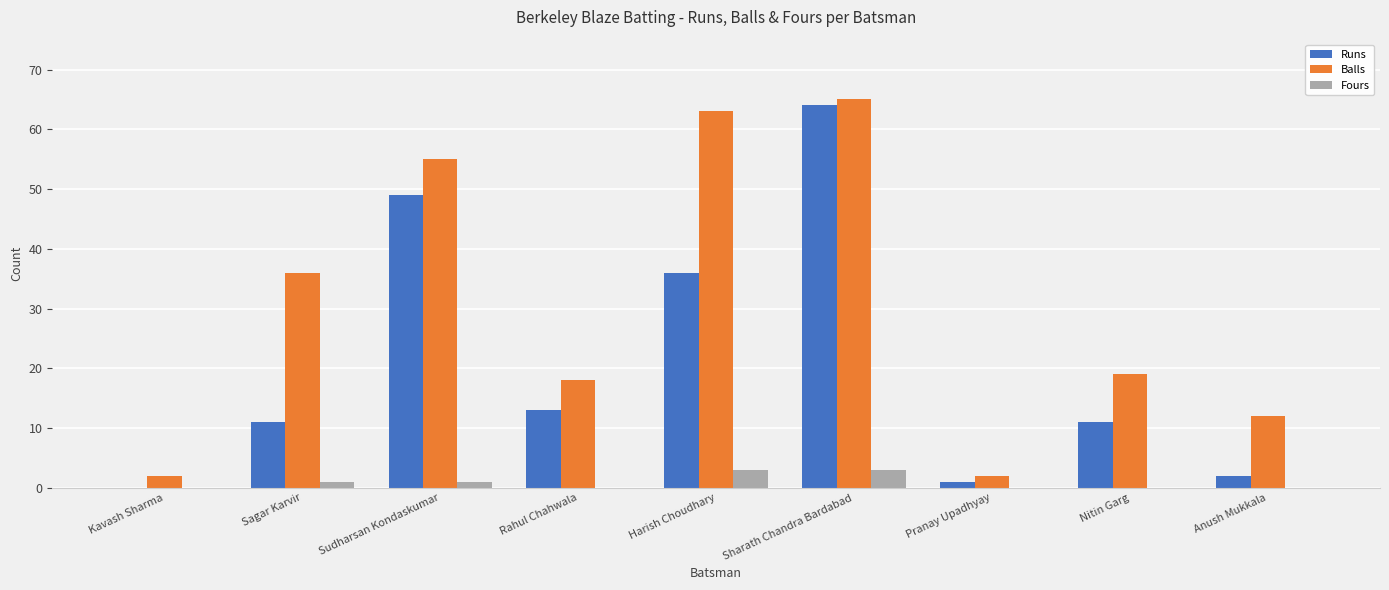

Reading left to right, what are all the values shown in this chart?

Runs: Kavash Sharma=0	Sagar Karvir=11	Sudharsan Kondaskumar=49	Rahul Chahwala=13	Harish Choudhary=36	Sharath Chandra Bardabad=64	Pranay Upadhyay=1	Nitin Garg=11	Anush Mukkala=2
Balls: Kavash Sharma=2	Sagar Karvir=36	Sudharsan Kondaskumar=55	Rahul Chahwala=18	Harish Choudhary=63	Sharath Chandra Bardabad=65	Pranay Upadhyay=2	Nitin Garg=19	Anush Mukkala=12
Fours: Kavash Sharma=0	Sagar Karvir=1	Sudharsan Kondaskumar=1	Rahul Chahwala=0	Harish Choudhary=3	Sharath Chandra Bardabad=3	Pranay Upadhyay=0	Nitin Garg=0	Anush Mukkala=0